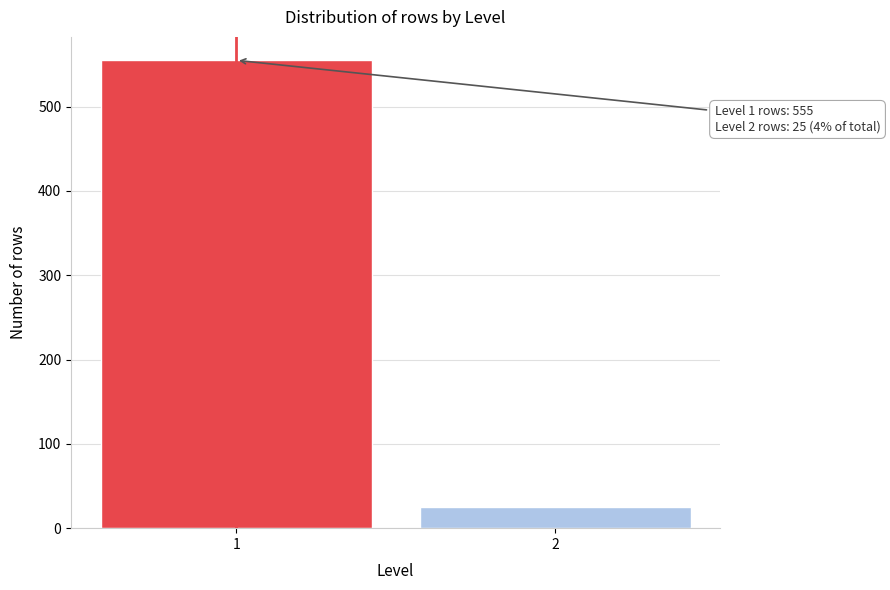

Reading left to right, what are all the values shown in this chart?

1=555	2=25